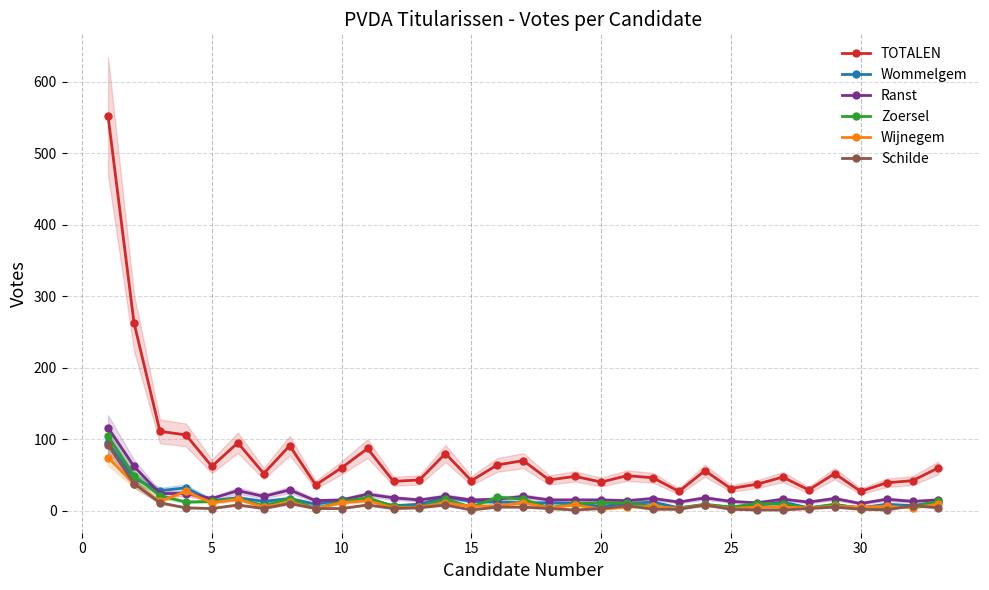

True or false: Ranst and TOTALEN intersect in this chart.

False